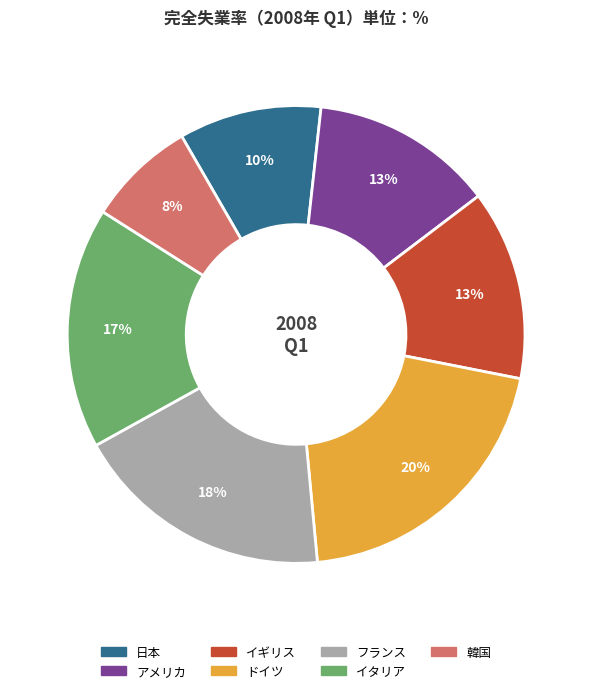

Does イタリア represent more than half of the total?

No